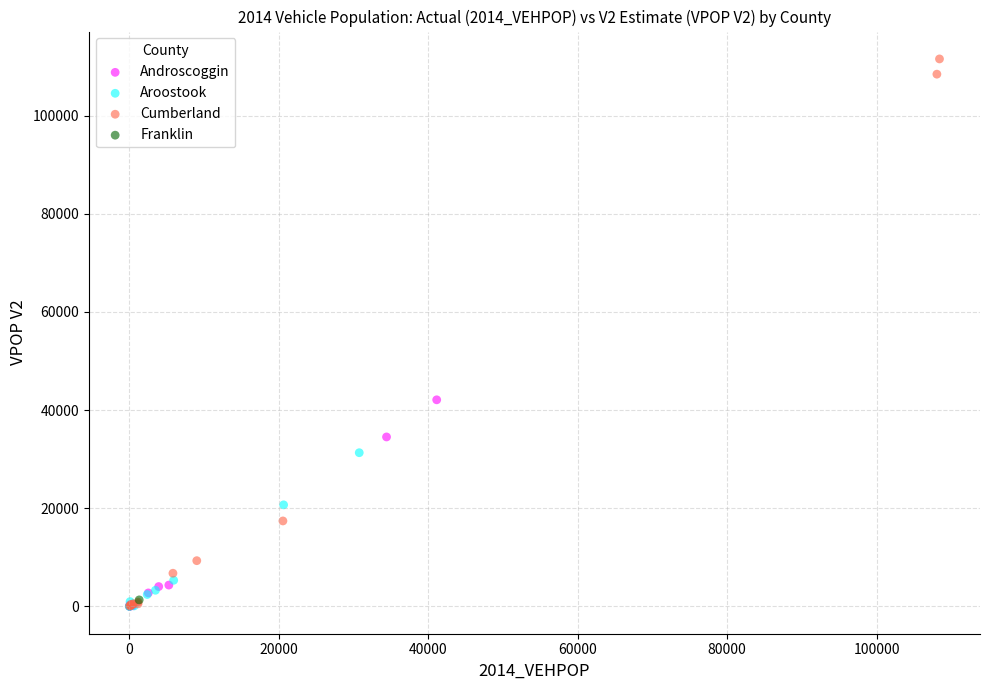

What are all the series names shown in the legend?

Androscoggin, Aroostook, Cumberland, Franklin